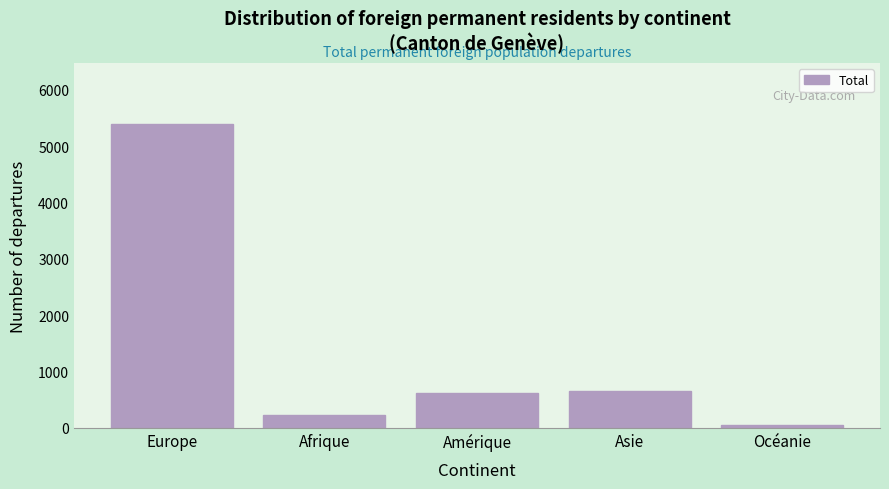

Reading left to right, list all the values displayed in this chart.

Europe=5400	Afrique=232	Amérique=621	Asie=661	Océanie=53